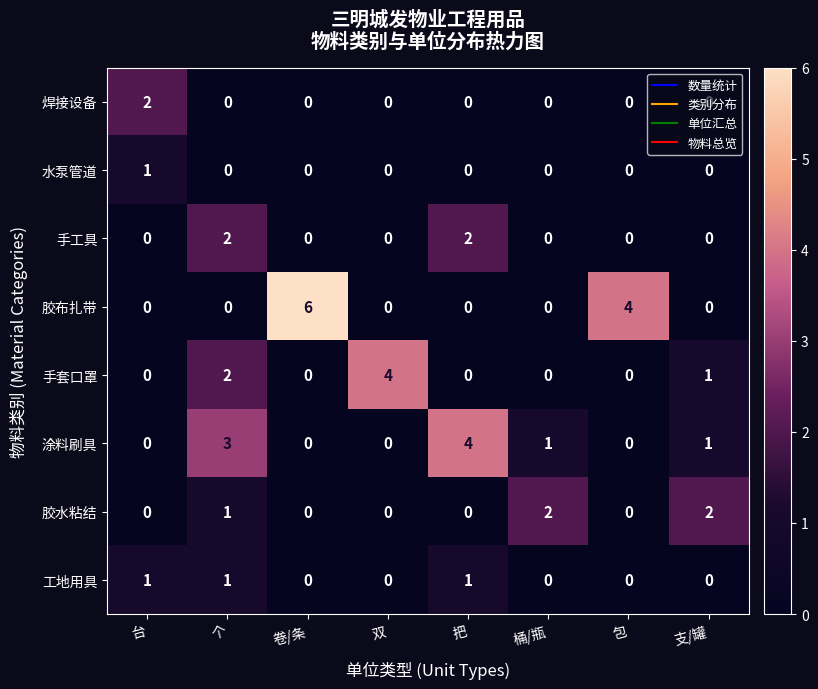

Which series has the widest spread of values?

胶布扎带